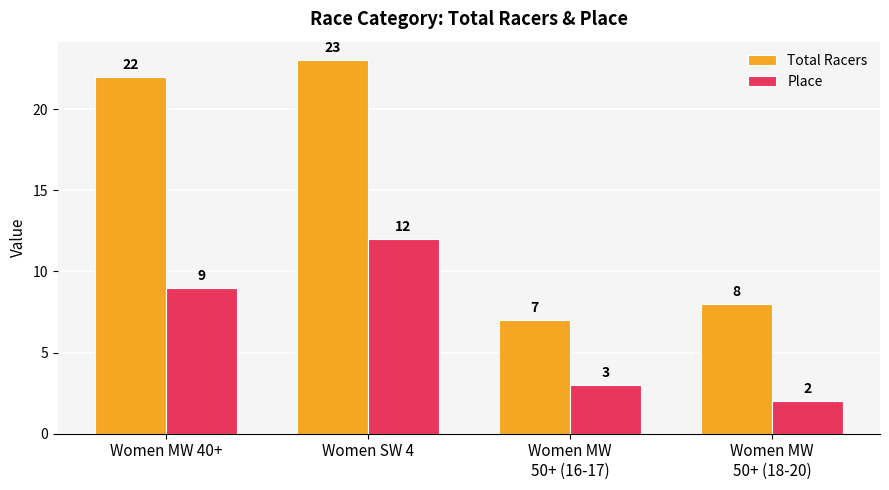

Read the Total Racers value at Women SW 4.

23